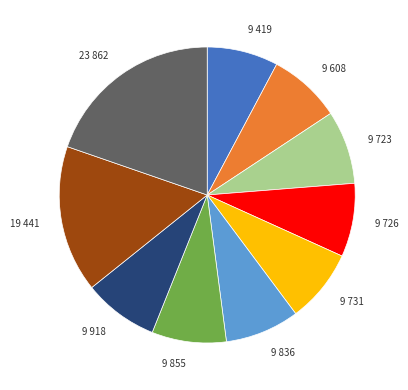

Does any single category account for the majority?

No